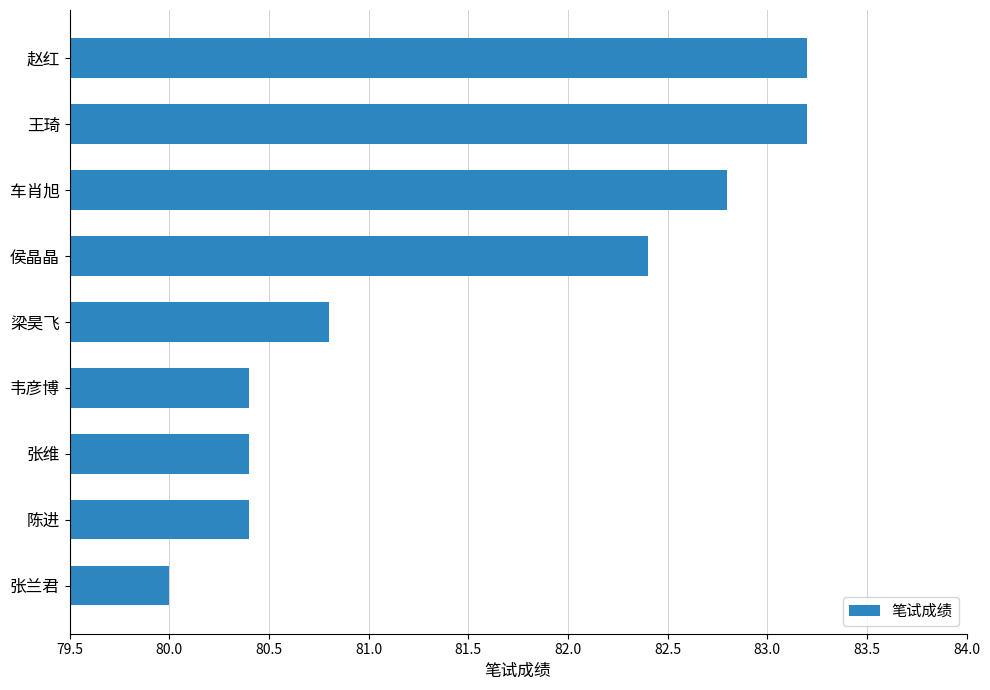

What is the difference between the second highest and minimum values?

3.2